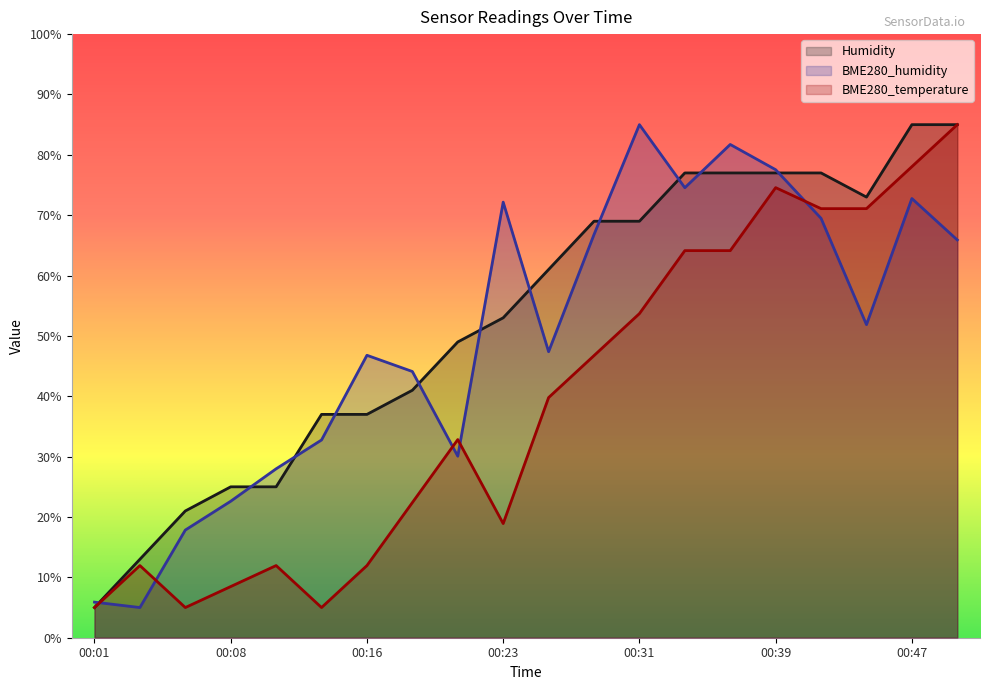

Does the chart have visible grid lines?

No